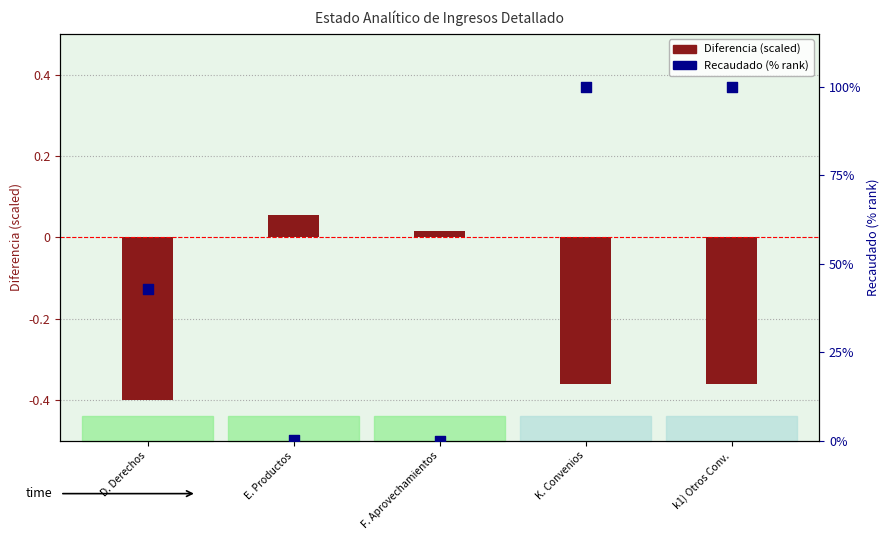

Is the value of Diferencia (scaled) at D. Derechos greater than the value of Recaudado (% rank) at D. Derechos?

No